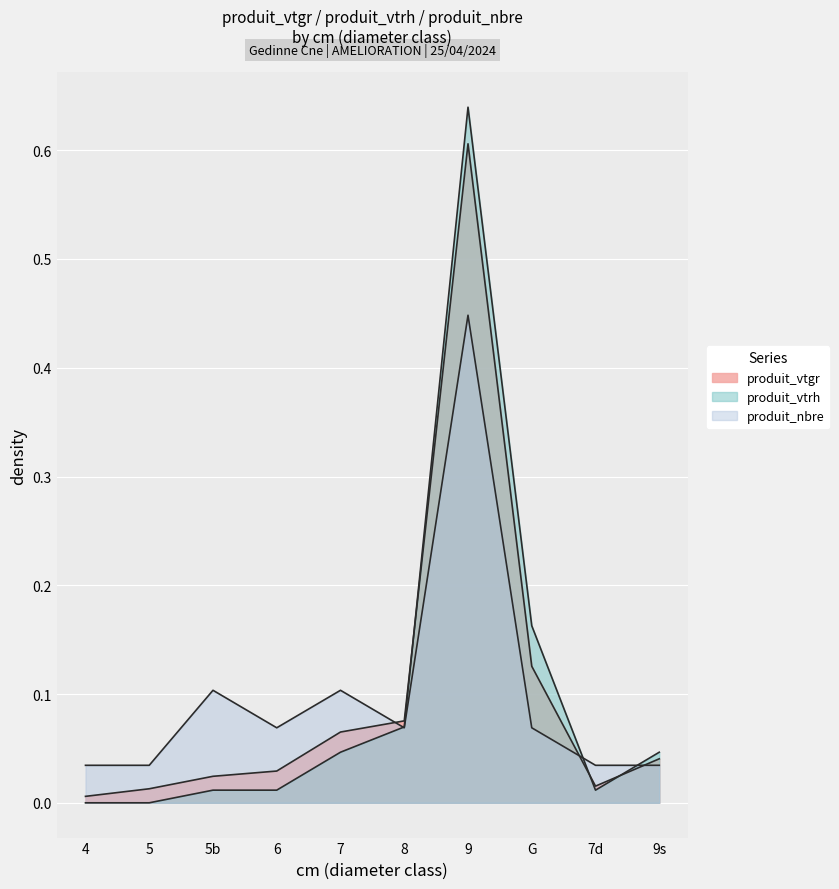

Count the number of data series in this chart.

3